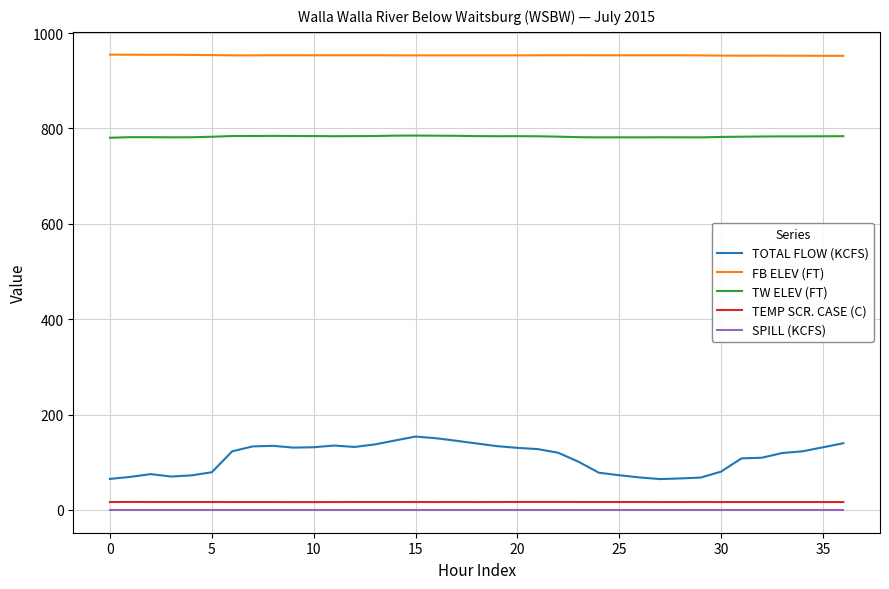

True or false: TEMP SCR. CASE (C) and FB ELEV (FT) cross at least once.

False